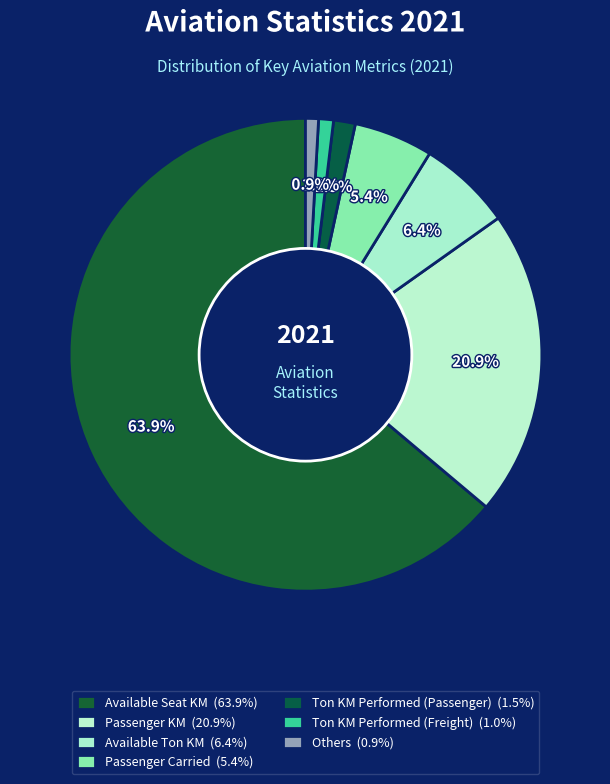

How many slices are in this pie chart?

7